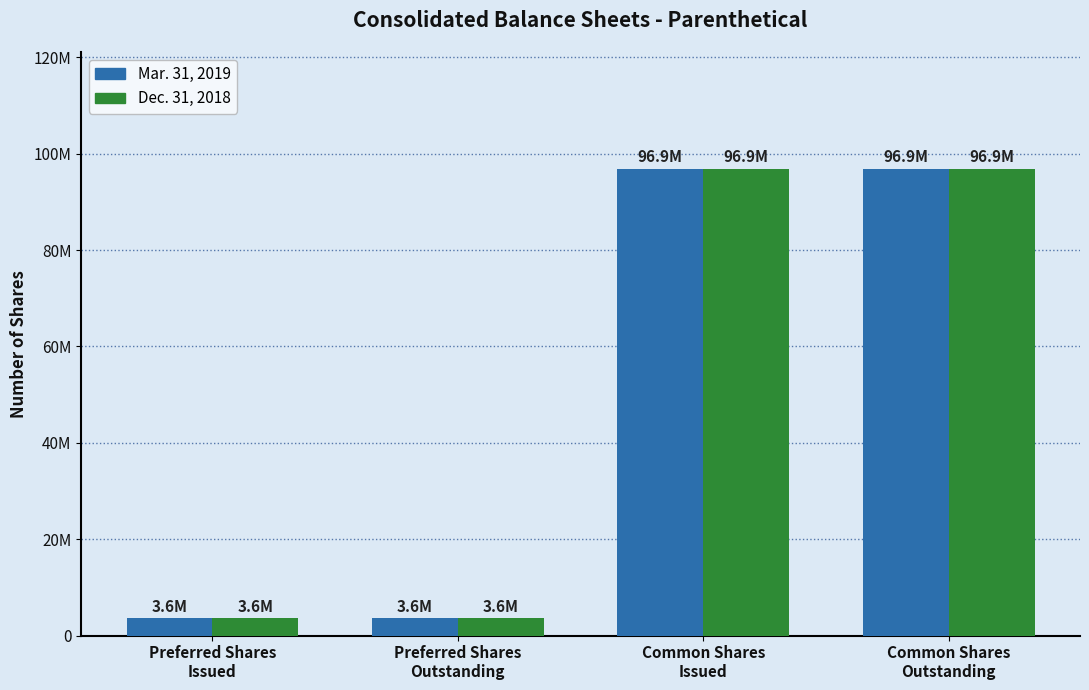

The Dec. 31, 2018 series shows 96872725 at Common Shares
Outstanding. True or false?

True